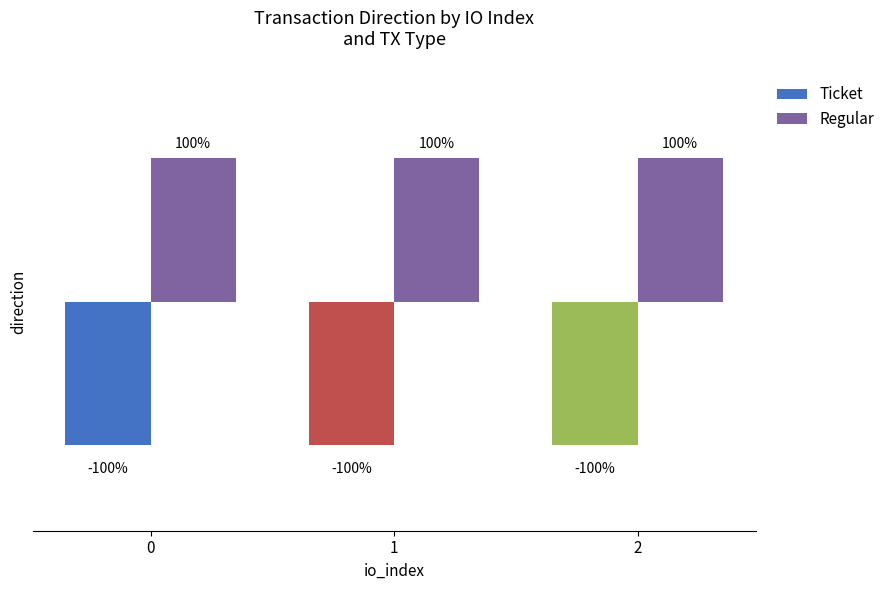

At 2, list the series in order from largest to smallest.

Regular, Ticket